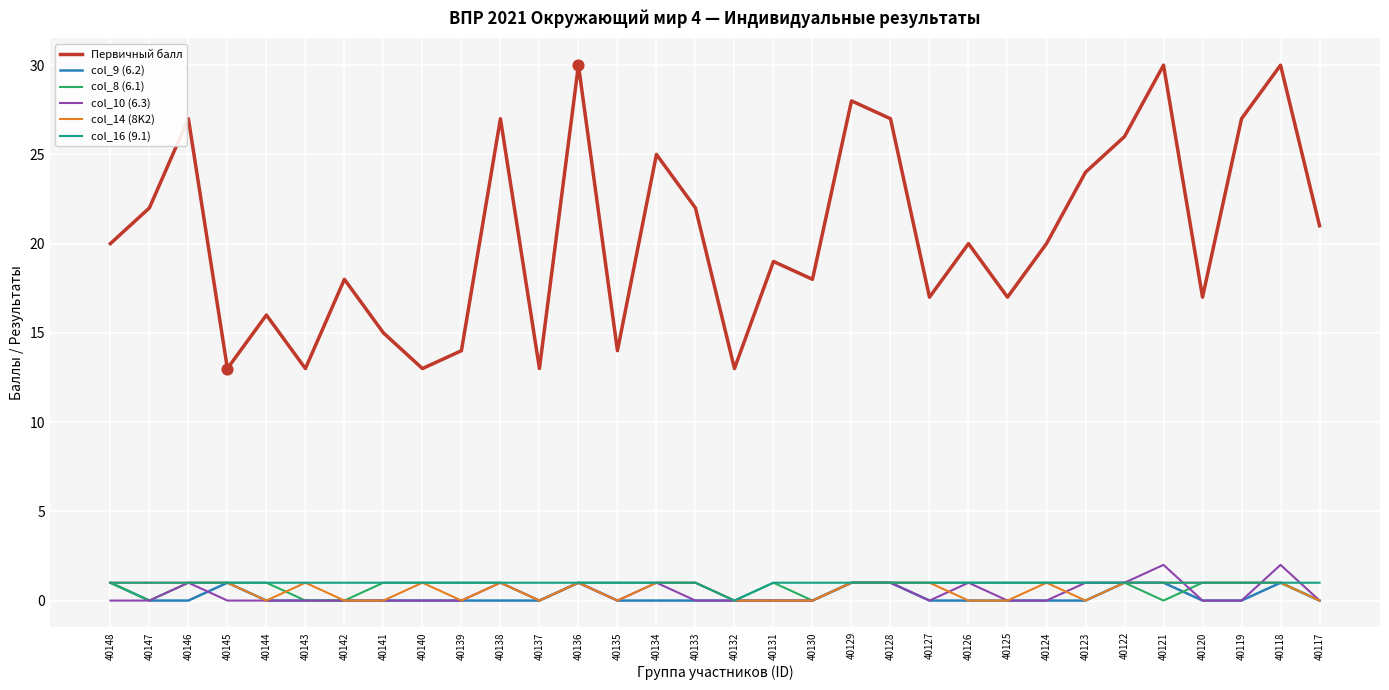

What is the total value across all series at 40130?

19